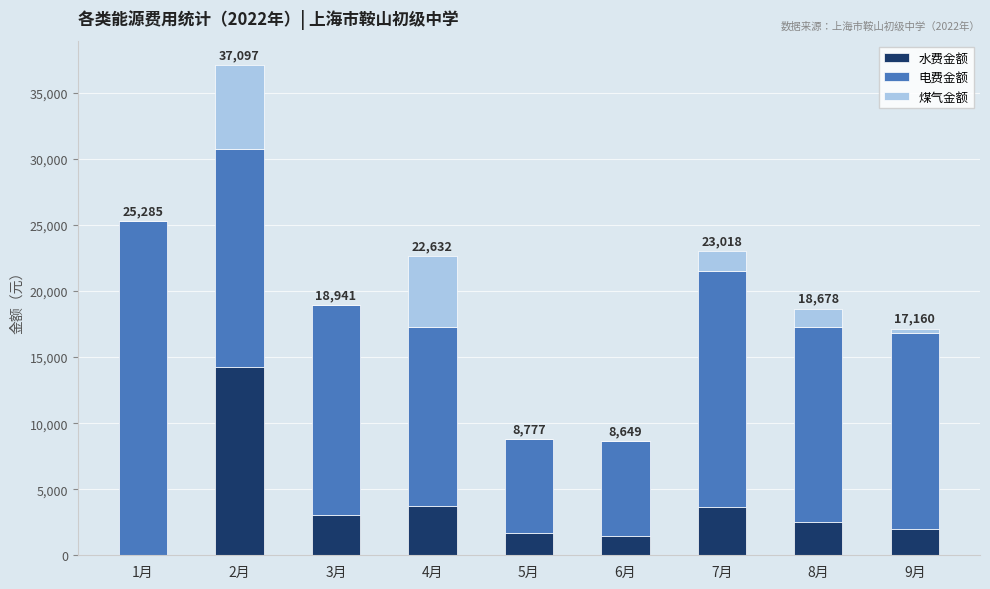

At which category is the sum across all series the highest?

2月